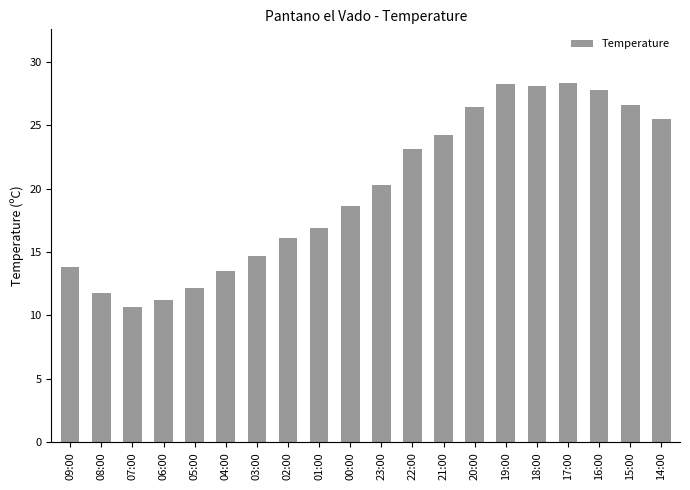

What is the average value?

19.9